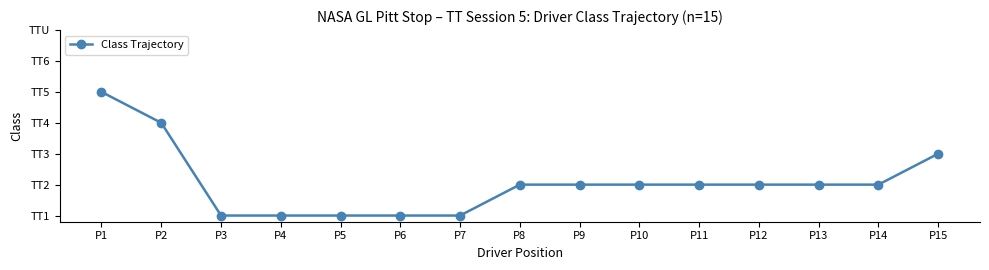

Is this an area chart (filled region under the line)?

No